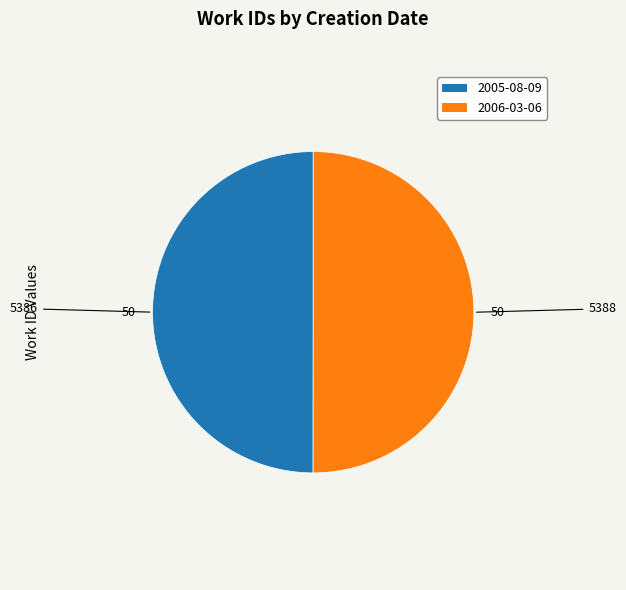

Do 2006-03-06 and 2005-08-09 together represent more than half of the pie?

Yes